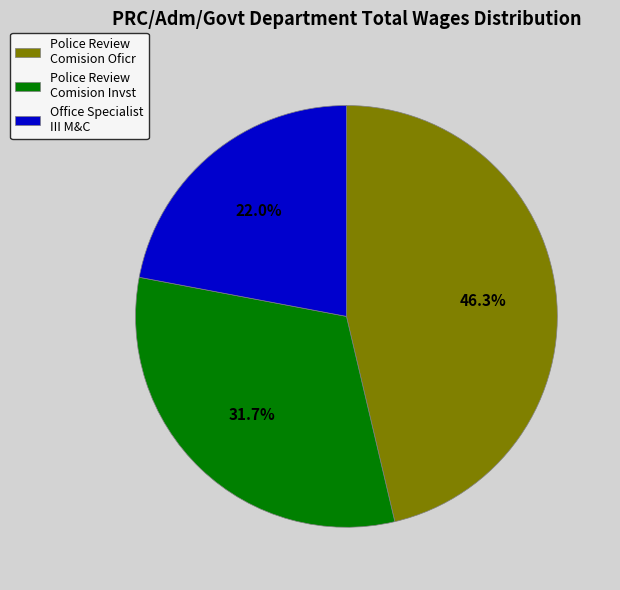

What percentage is the Office Specialist III M&C slice, to the nearest percent?

22%